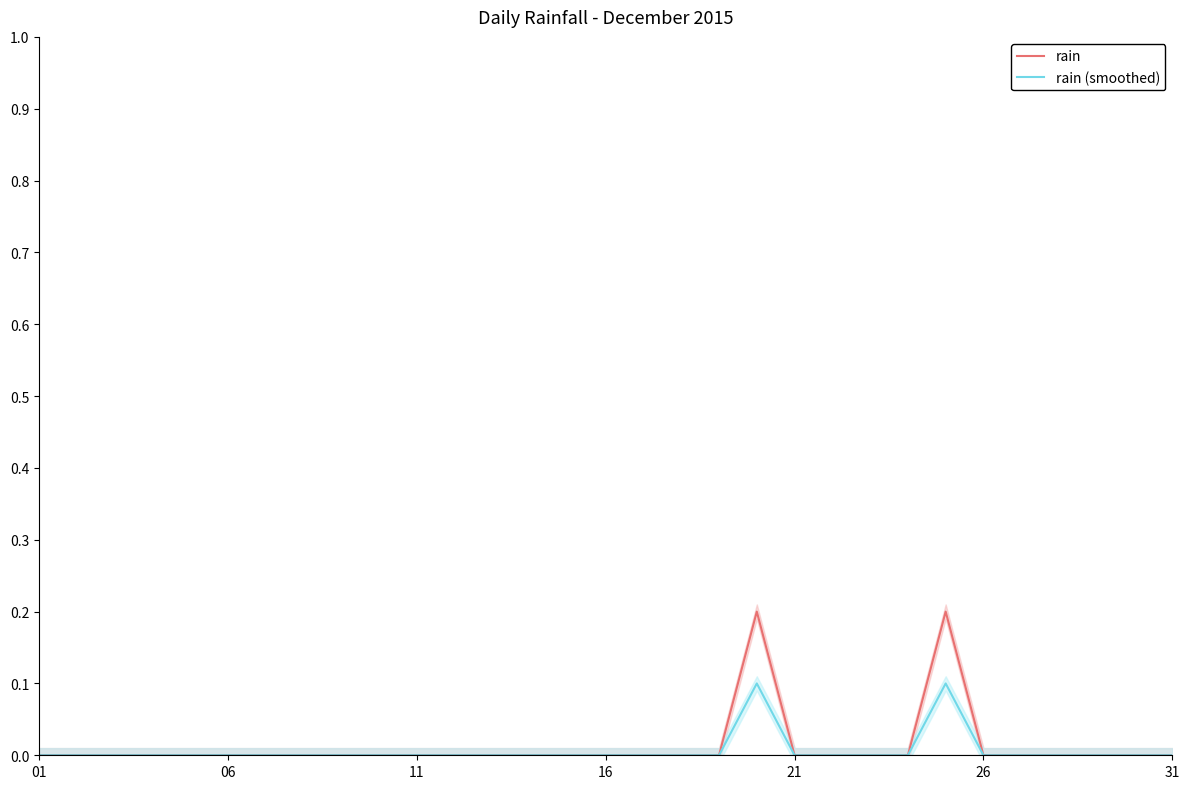

What is the sum of all rain values?

0.4